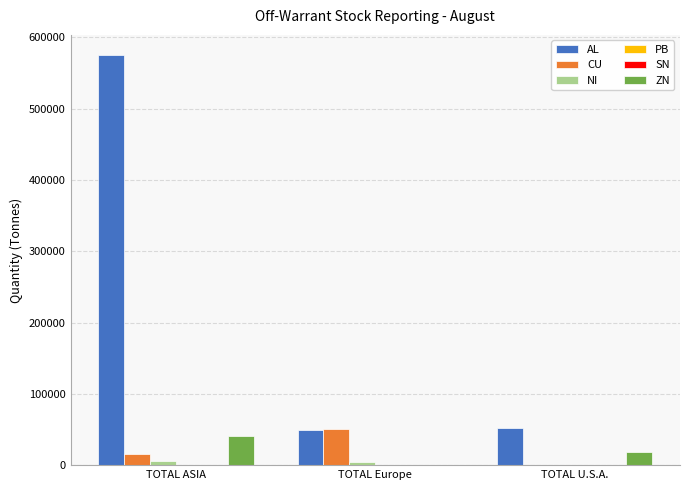

At which category is the sum across all series the highest?

TOTAL ASIA